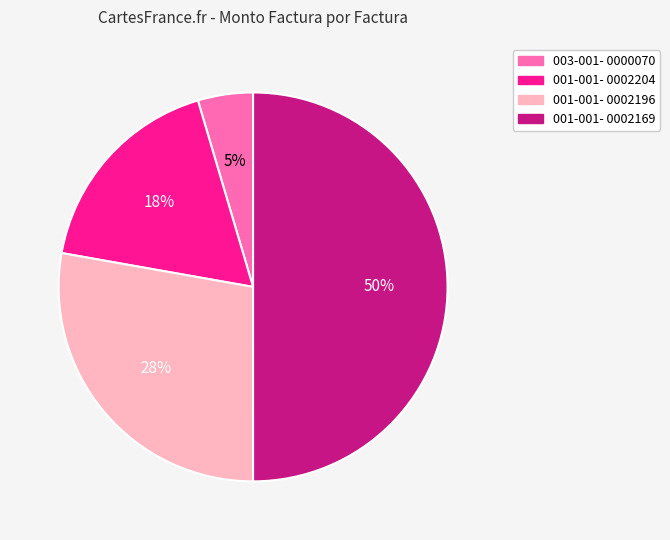

Is it true that 001-001- 0002196 is 28% of the pie?

True